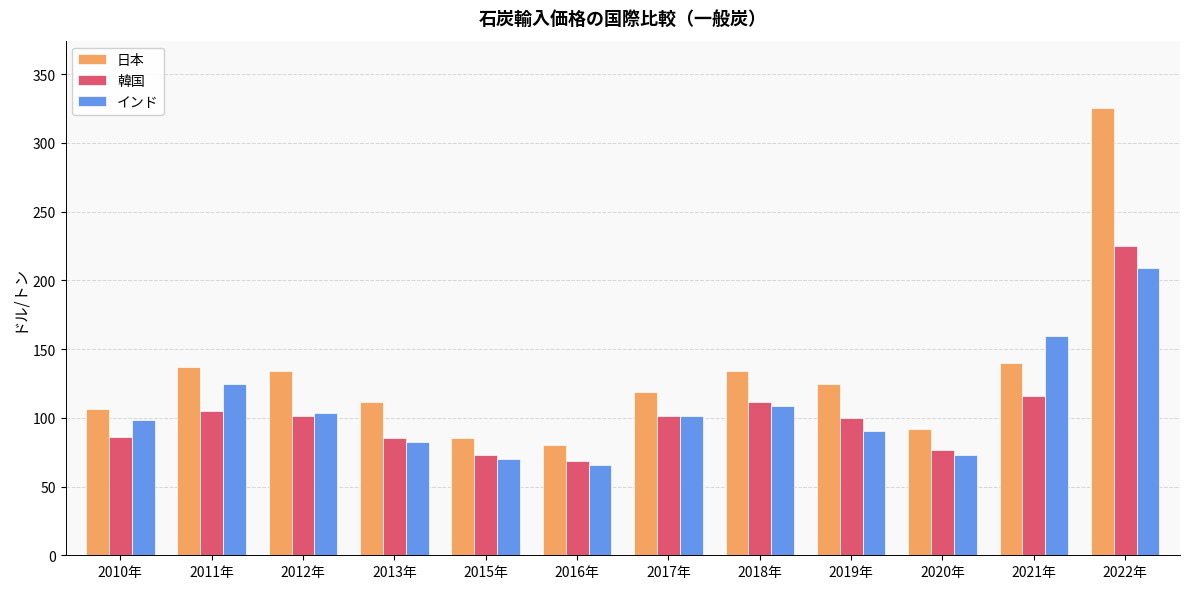

Is it true that インド equals 70.3 at 2015年?

True